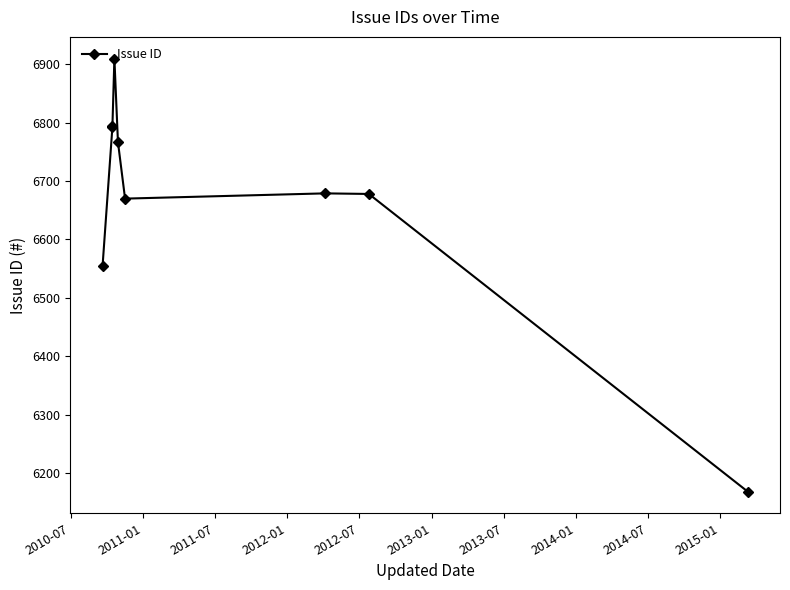

What is the change in value from 2011-01 to 2014-07?

-625